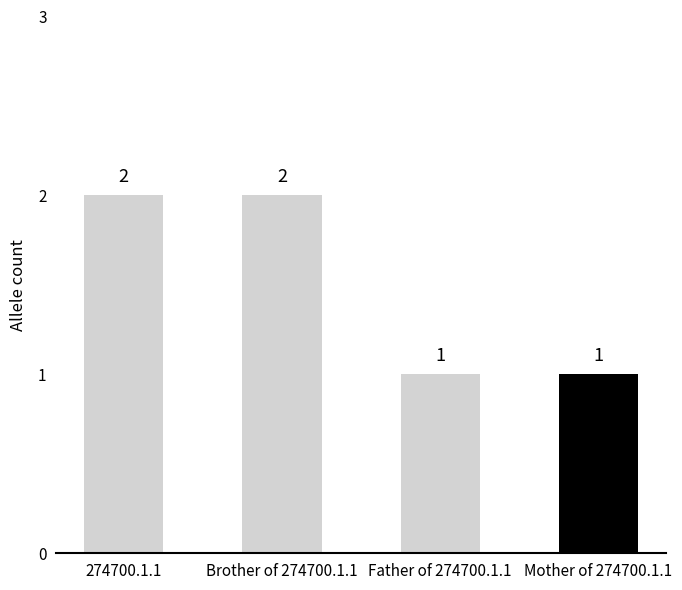

Which has a higher value, Mother of 274700.1.1 or Brother of 274700.1.1?

Brother of 274700.1.1